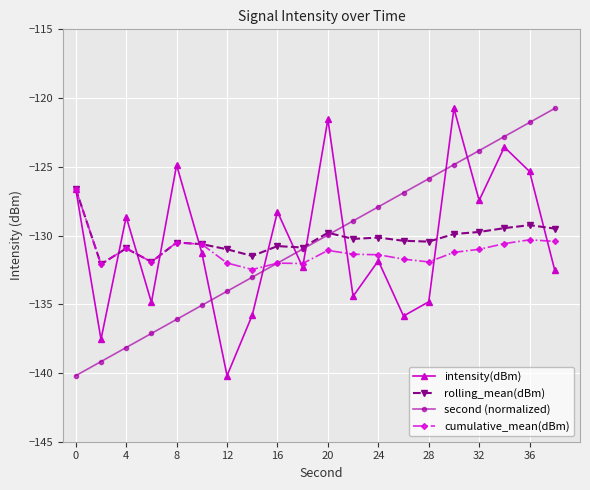

What is the smallest value displayed?

-140.2